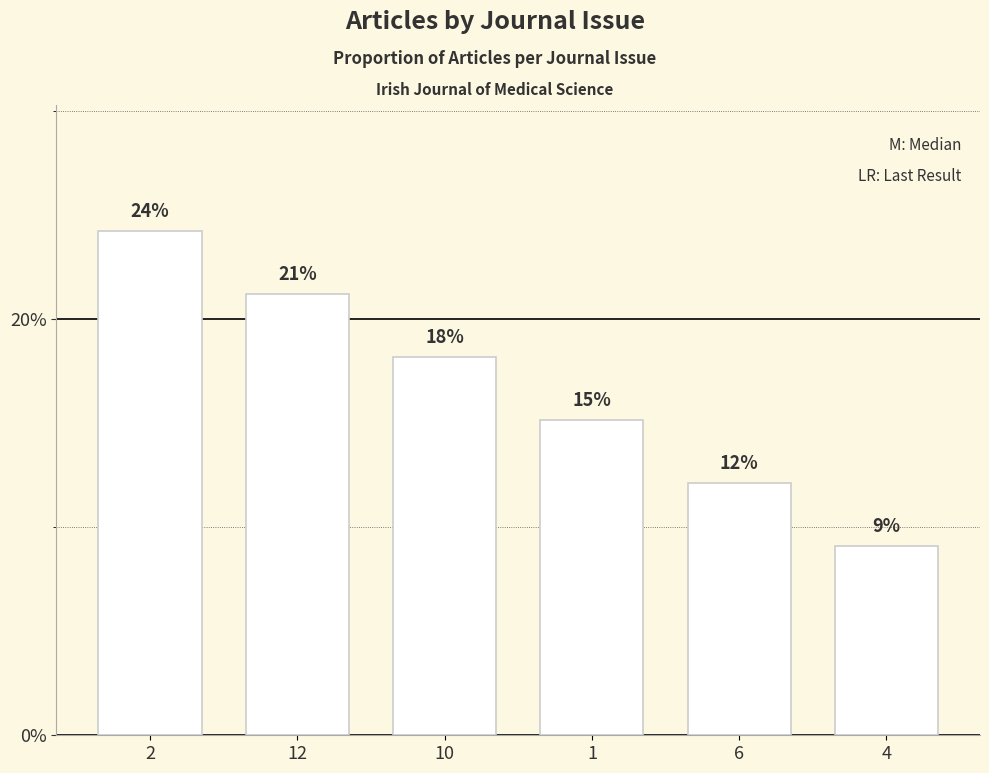

What is the label of the 3rd bar from the left?

10